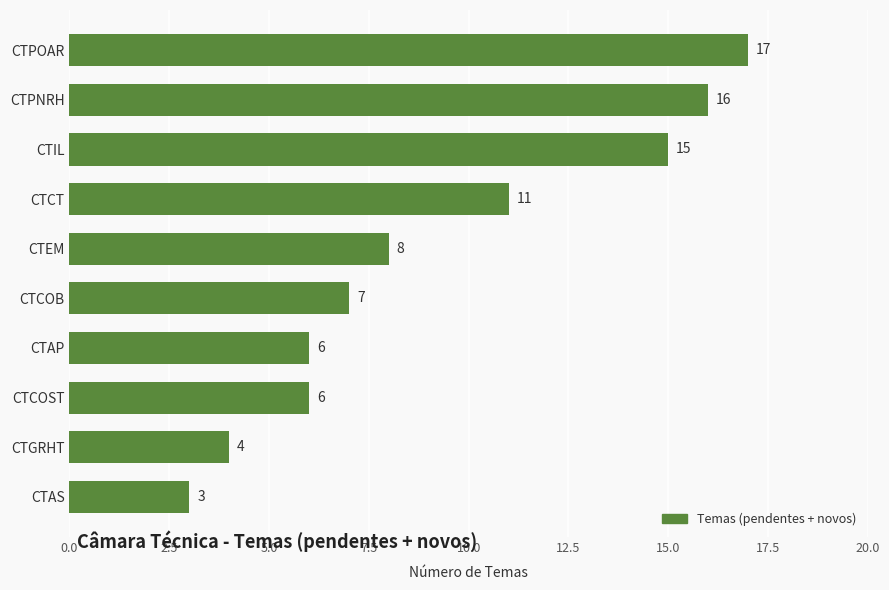

Which label corresponds to the smallest value in the chart?

CTAS